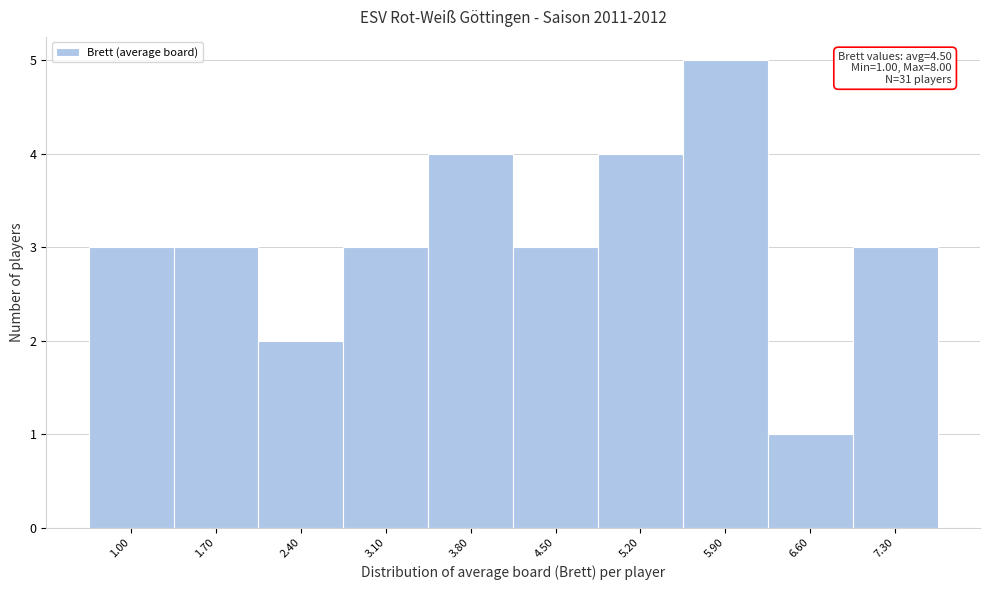

Reading left to right, transcribe all the data shown in this chart.

1.00=3	1.70=3	2.40=2	3.10=3	3.80=4	4.50=3	5.20=4	5.90=5	6.60=1	7.30=3